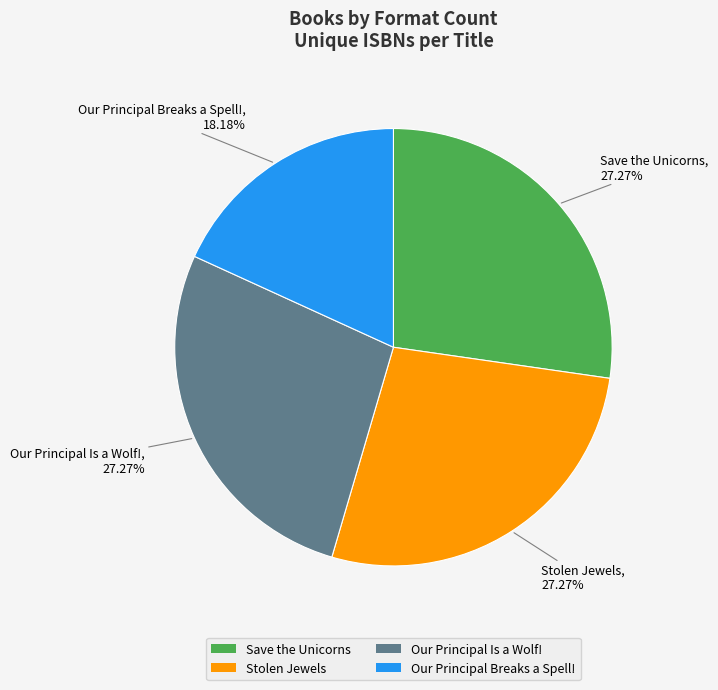

True or false: Our Principal Breaks a Spell! accounts for 24% of the total.

False